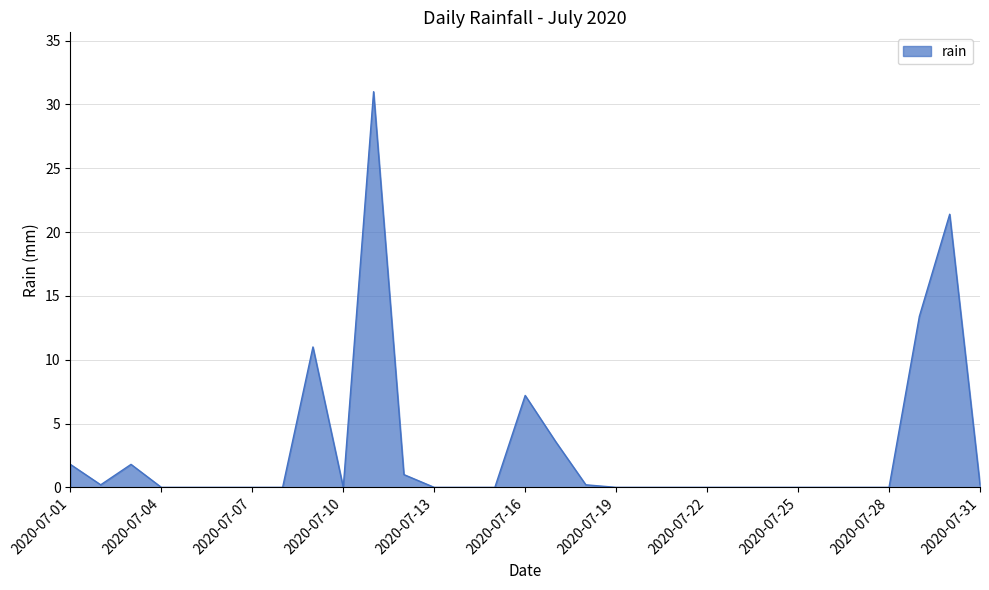

What is the greatest value displayed?

31.0